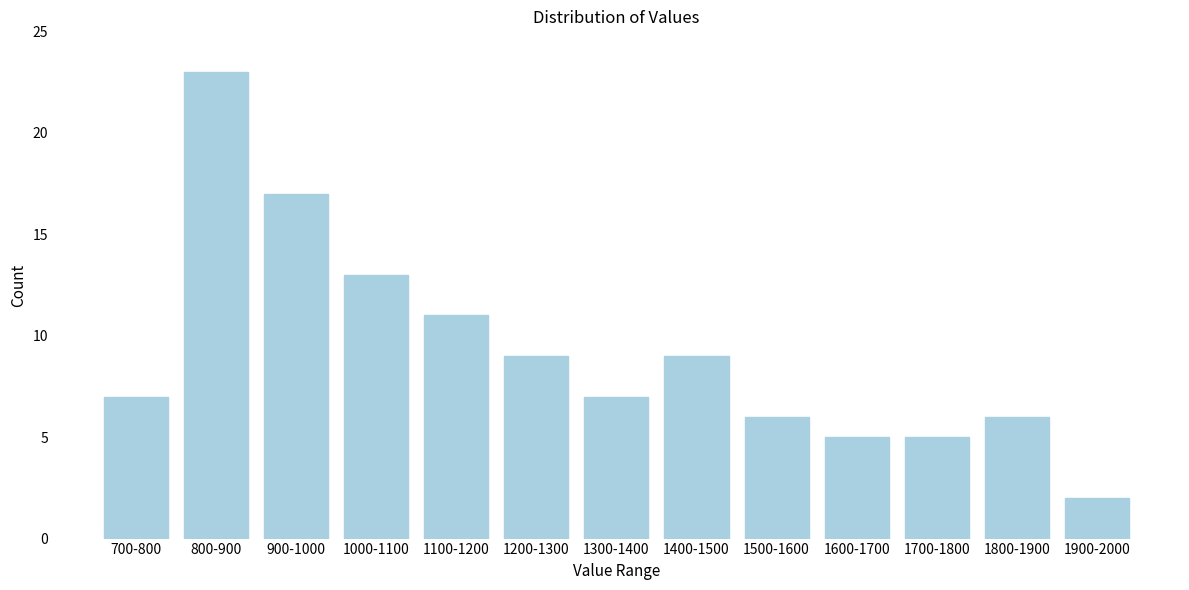

Reading left to right, list all the values displayed in this chart.

7	23	17	13	11	9	7	9	6	5	5	6	2